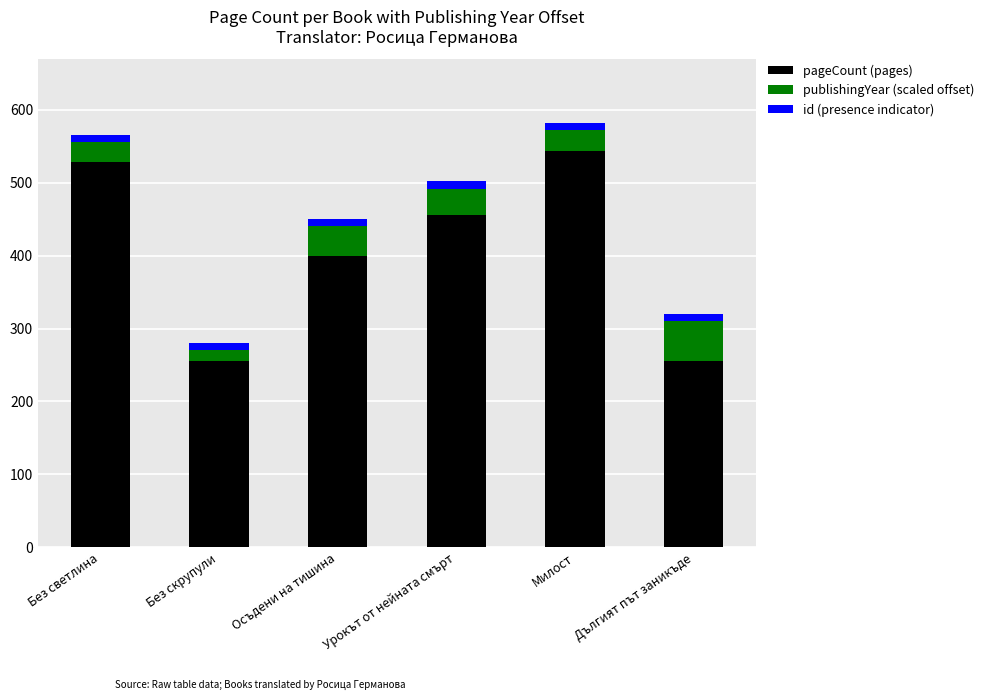

What is the difference between the second highest and second lowest values in the pageCount (pages) series?

272